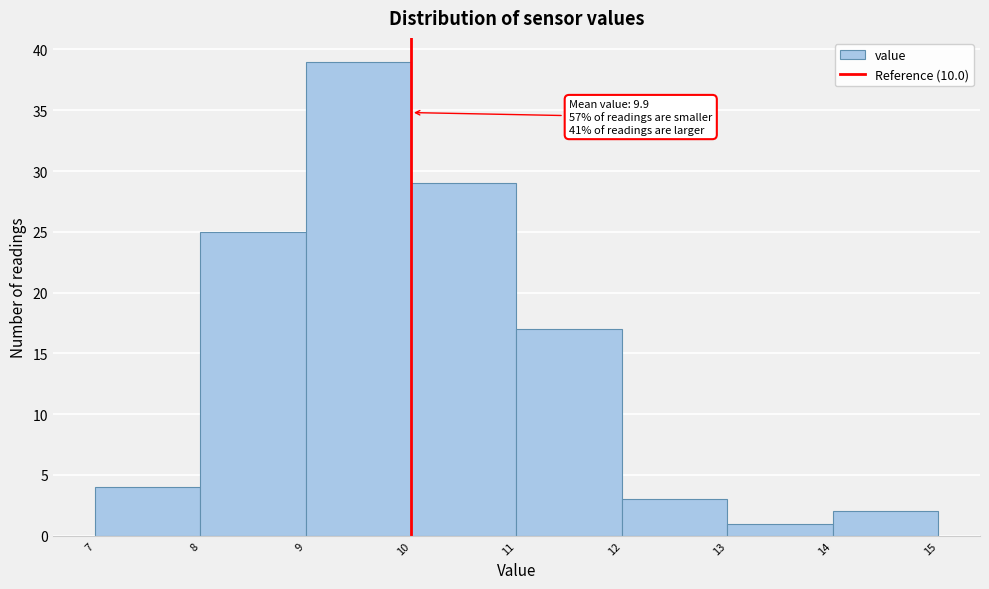

Over which range of the x-axis is the bar tallest?

9 to 10